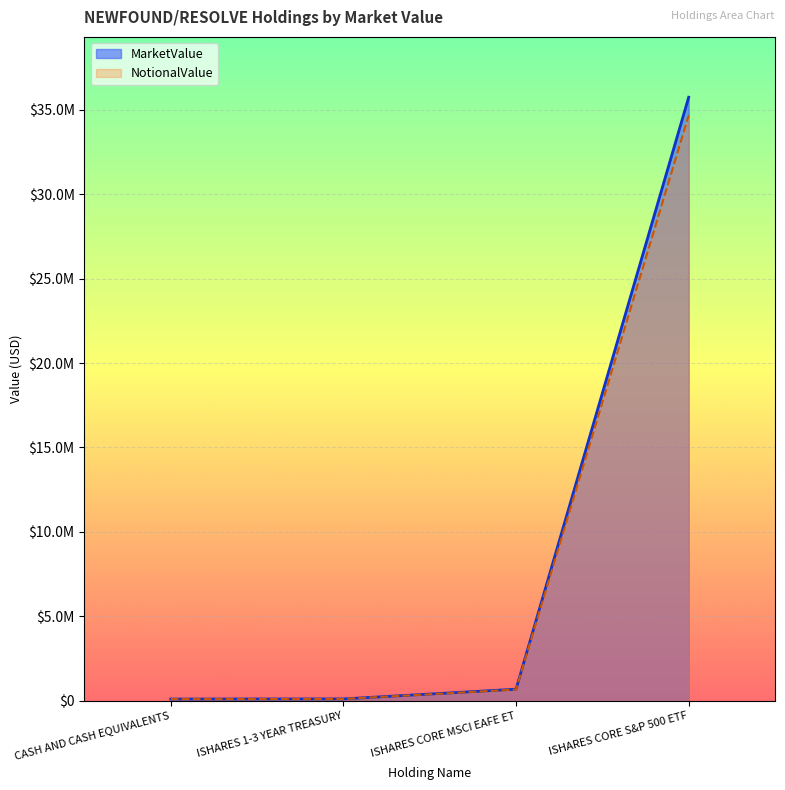

Which has a higher value, CASH AND CASH EQUIVALENTS or ISHARES CORE S&P 500 ETF?

ISHARES CORE S&P 500 ETF